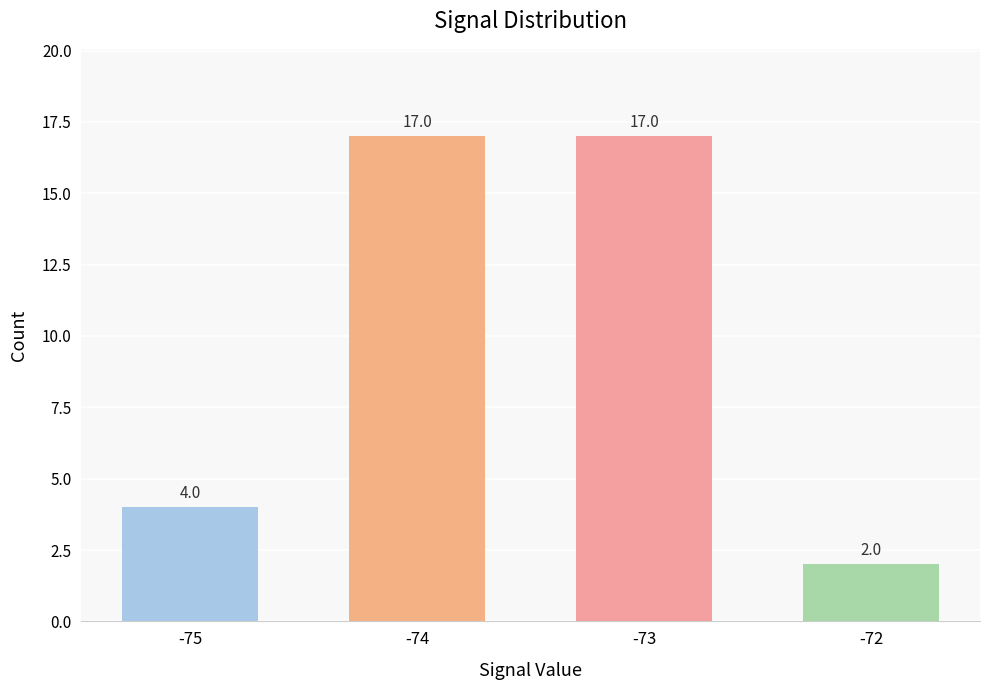

Count the values in the range 4 to 17.

3